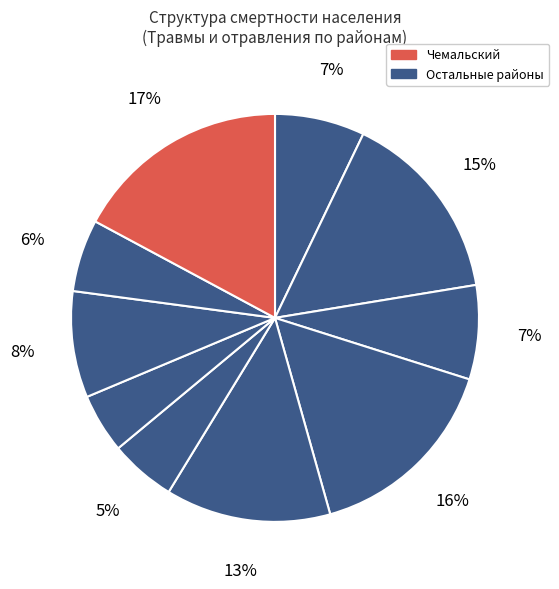

Count the number of slices in the pie.

10